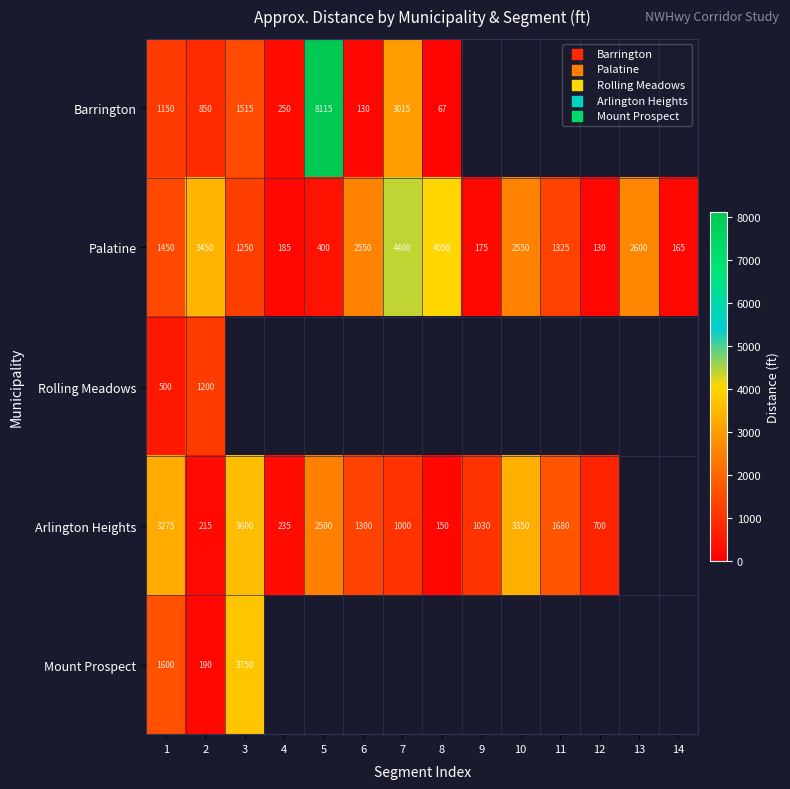

Which category has the lowest value in the Palatine series?

12